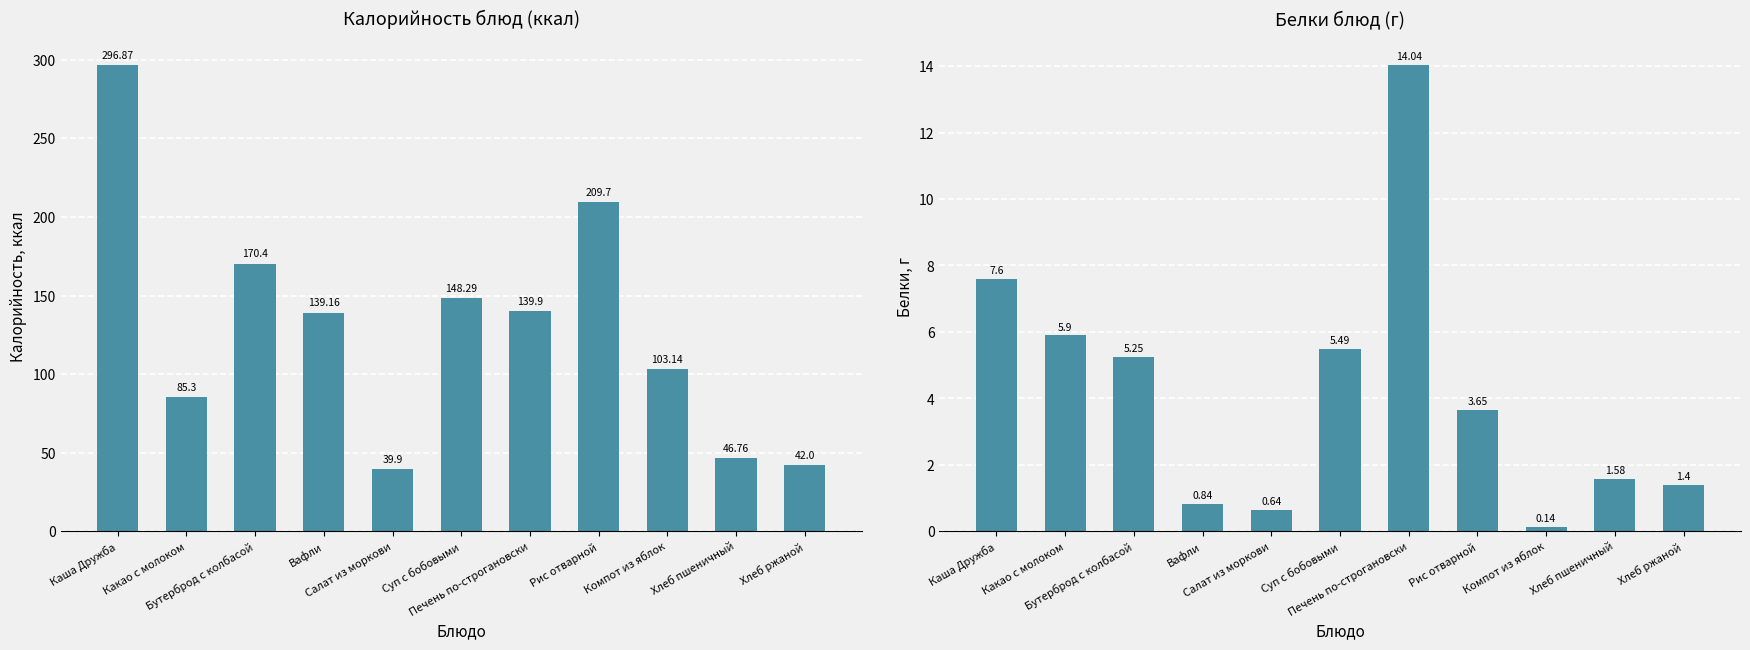

What is the sum of the Калорийность values at Суп с бобовыми and Хлеб ржаной?

190.3